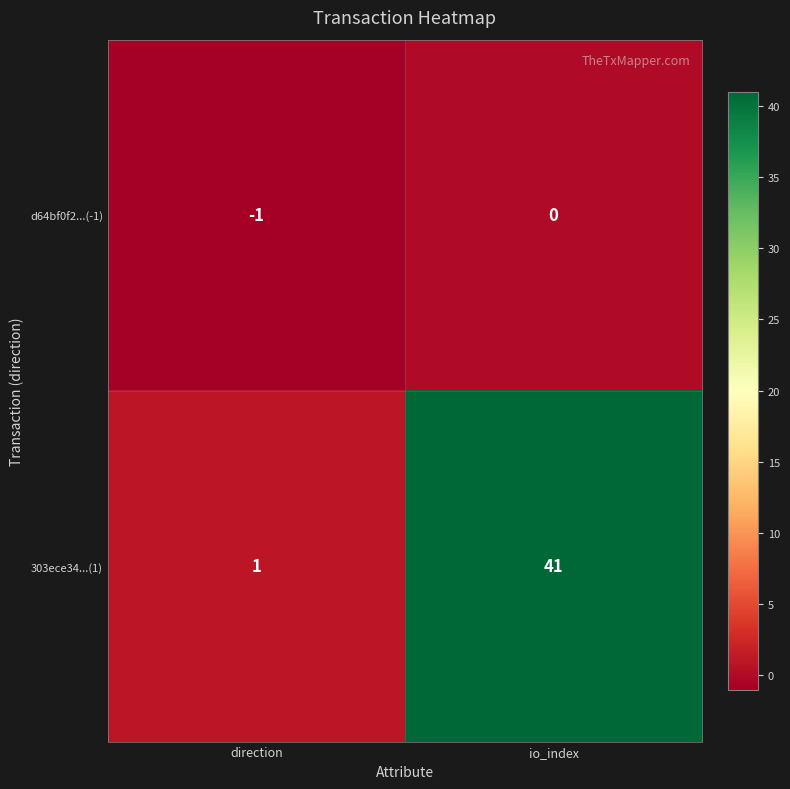

The value of 303ece34...(1) at io_index is 41. True or false?

True